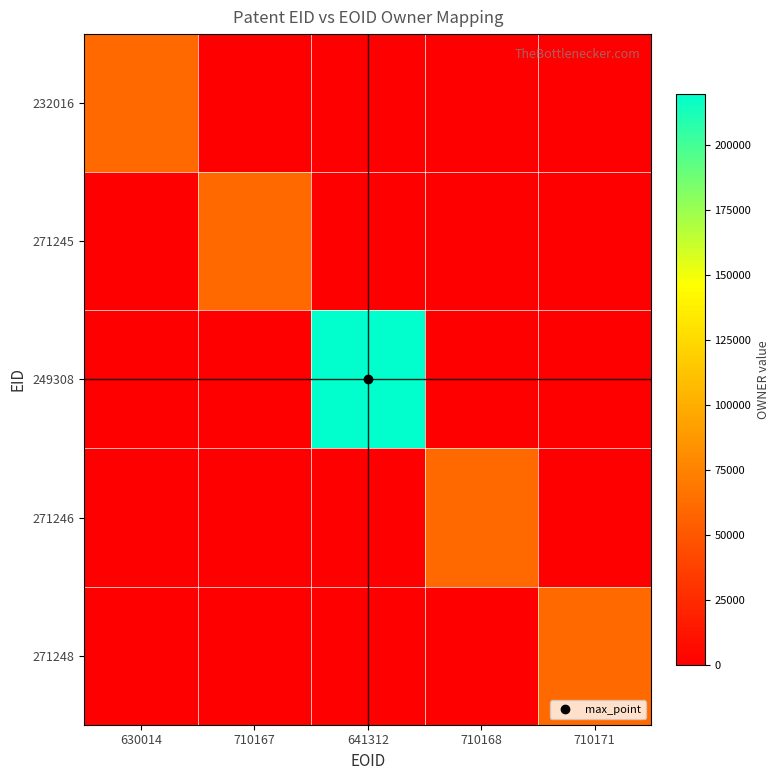

At which category is the sum across all series the highest?

641312